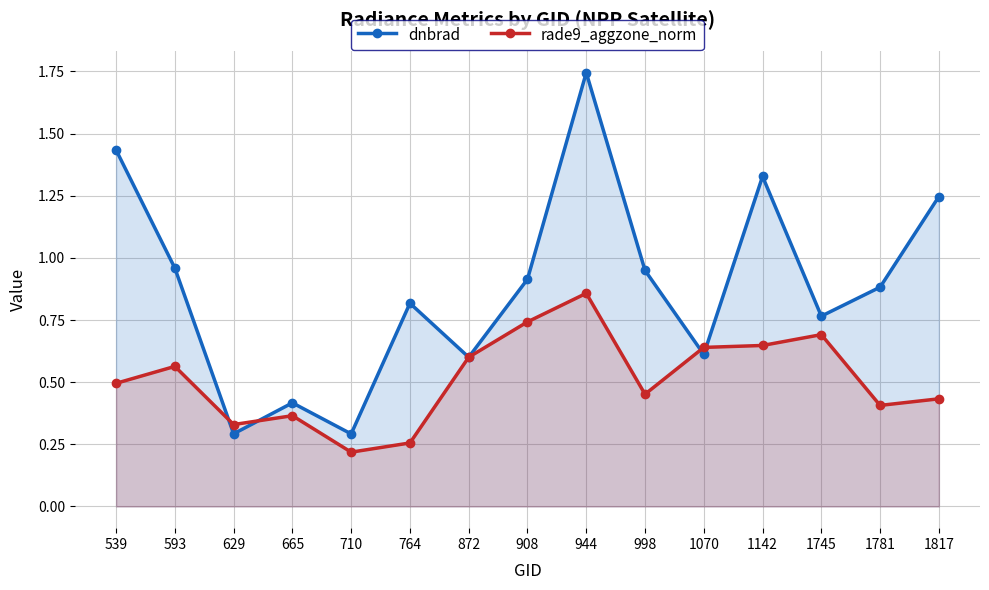

How many times do dnbrad and rade9_aggzone_norm cross each other?

6